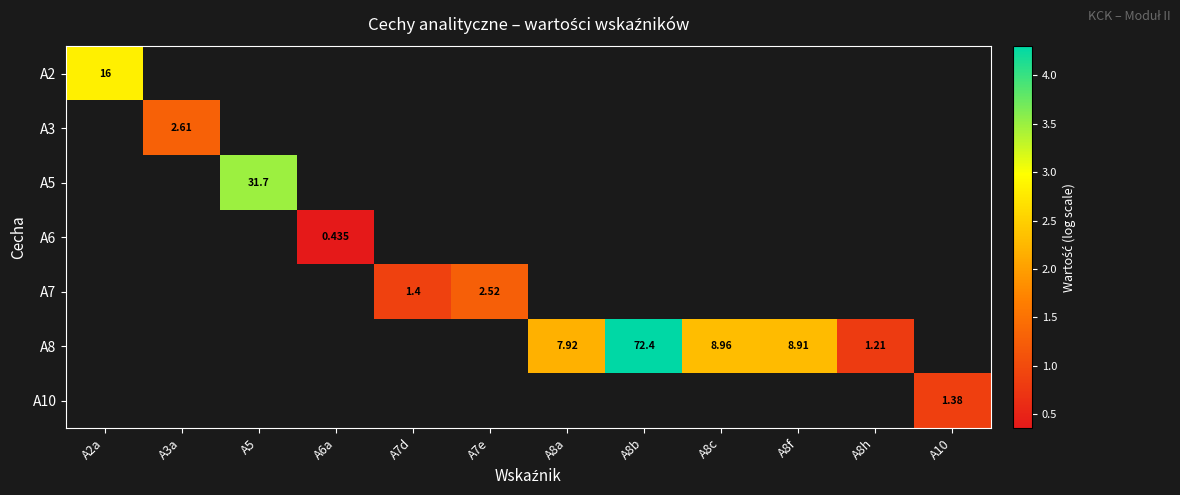

Is the value of A10 at A8b greater than the value of A2 at A2a?

No